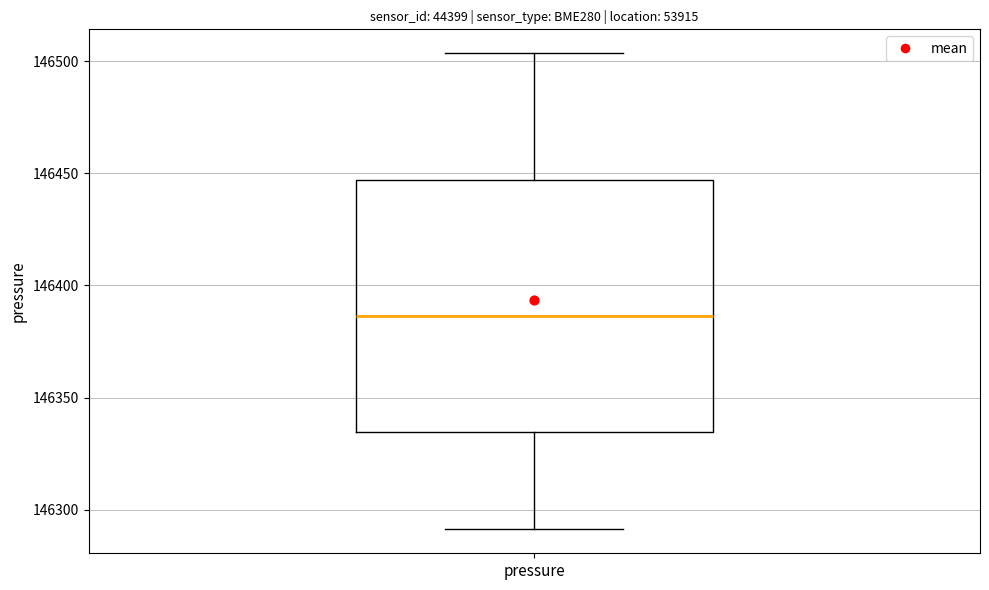

Read this box plot against the y-axis: the position of the median line, the range covered by the box, and the ends of both whiskers. The values are not printed on the chart, so give them approximately, as read against the axis.

median 146385, box 146335 to 146445, whiskers 146290 to 146505